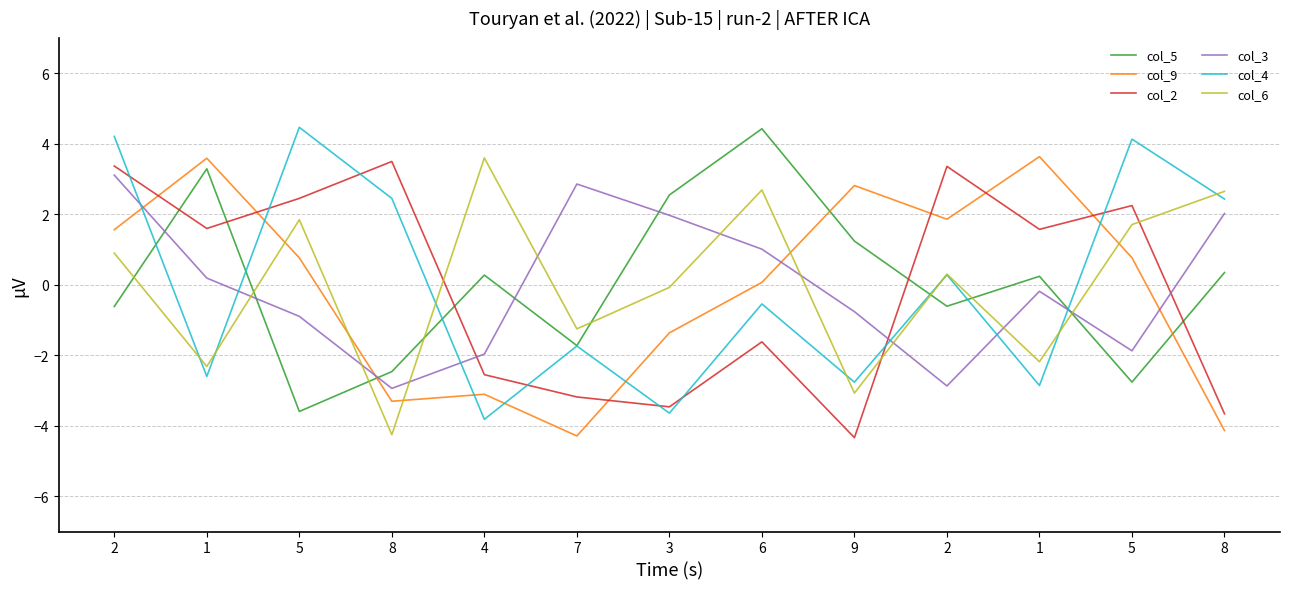

Which series has the largest total across all categories?

col_5